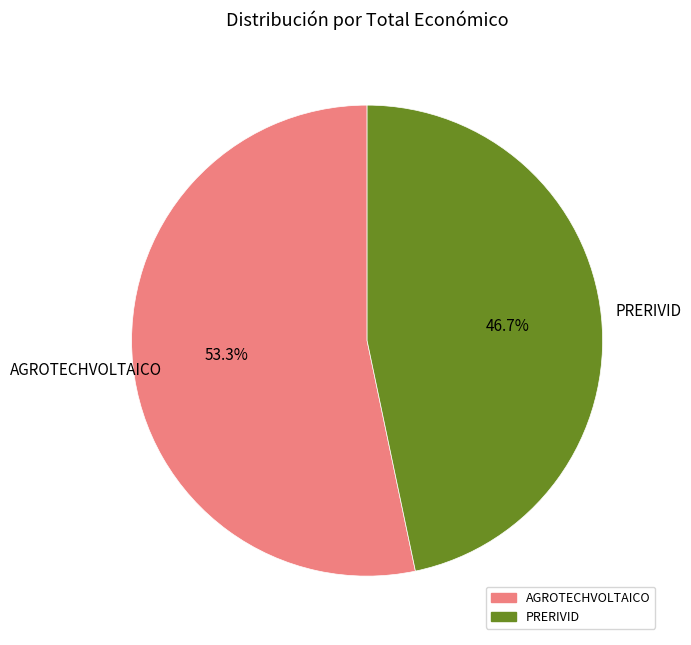

To the nearest percent, what portion does PRERIVID represent?

47%